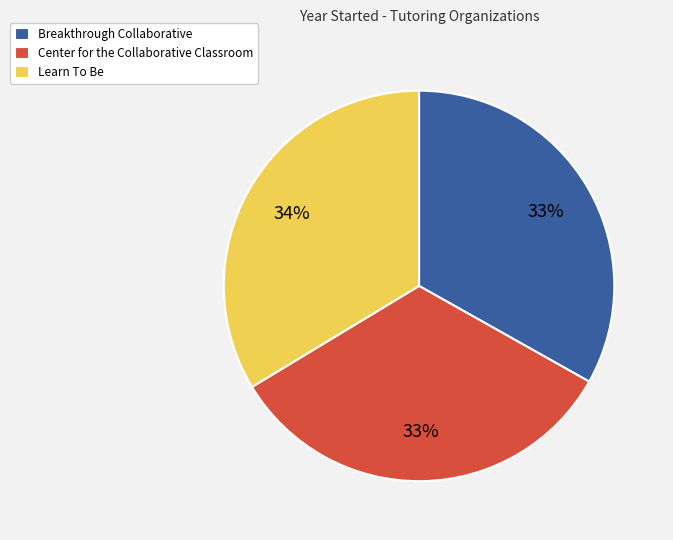

To the nearest percent, what is the difference between the largest and smallest slice percentages?

1%